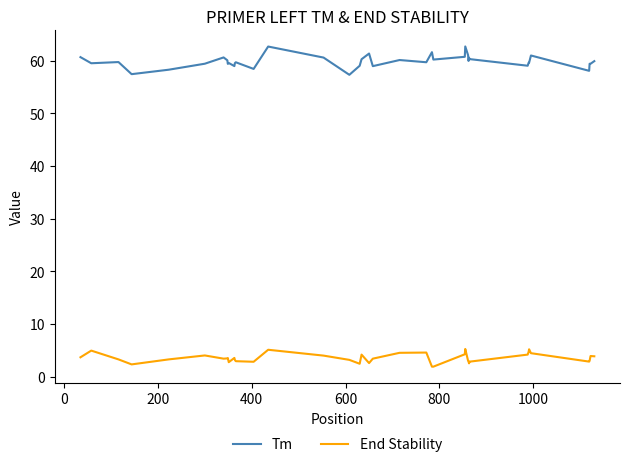

Rank the series by their maximum value, from lowest to highest.

End Stability, Tm